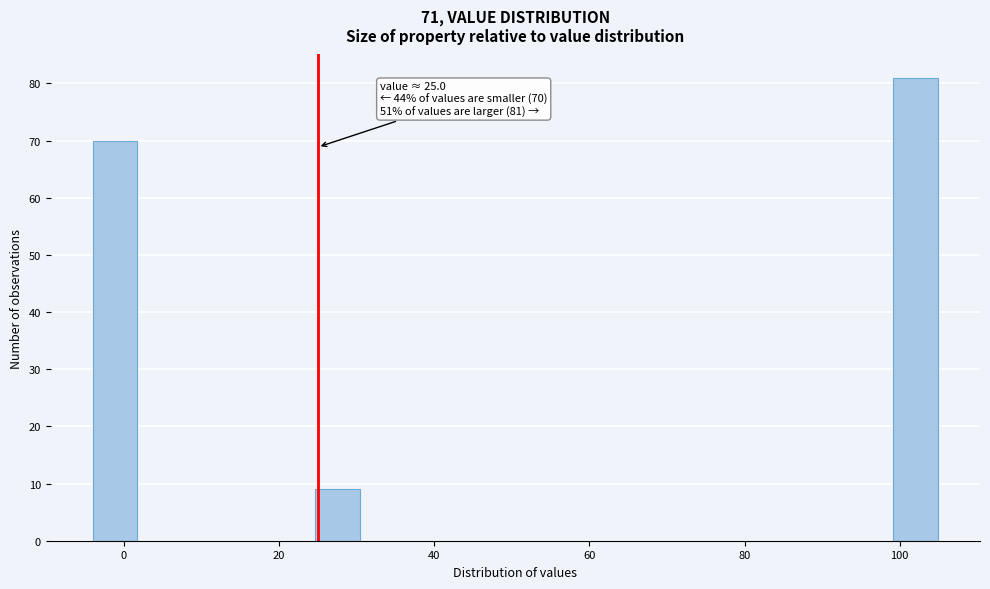

Read against the x-axis, roughly where is the centre of the tallest bar?

102